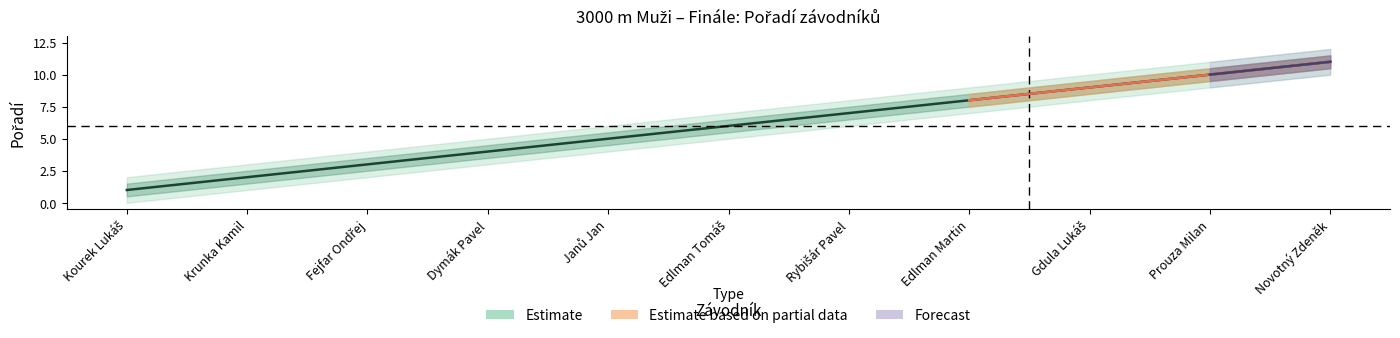

What is the ratio of the value at Rybišár Pavel to the value at Prouza Milan?

0.7